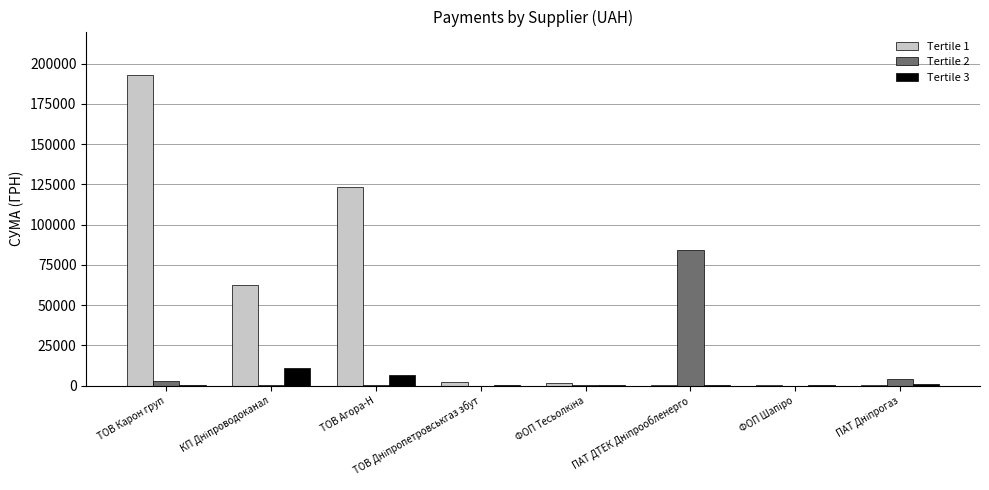

True or false: Tertile 1 has a value of 284827.1 at ТОВ Карон груп.

False